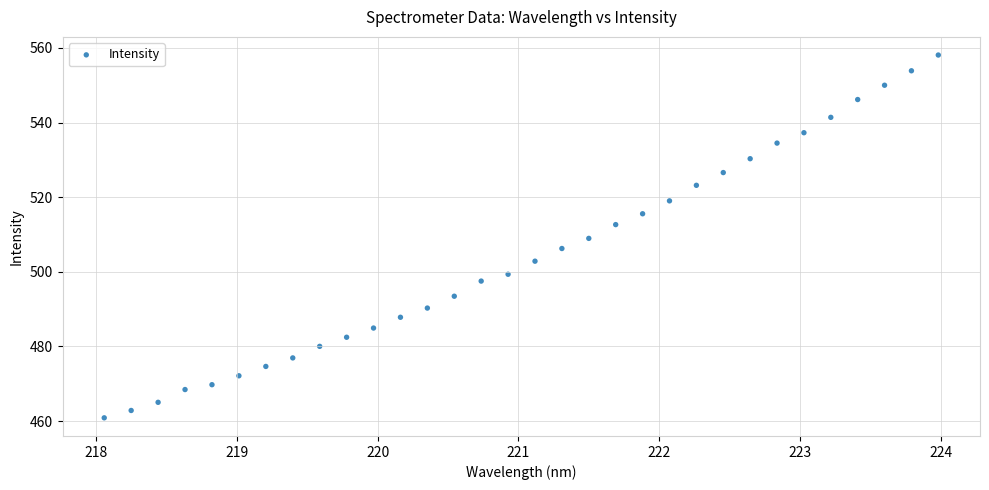

What is the range of Y values (max minus min)?

97.2